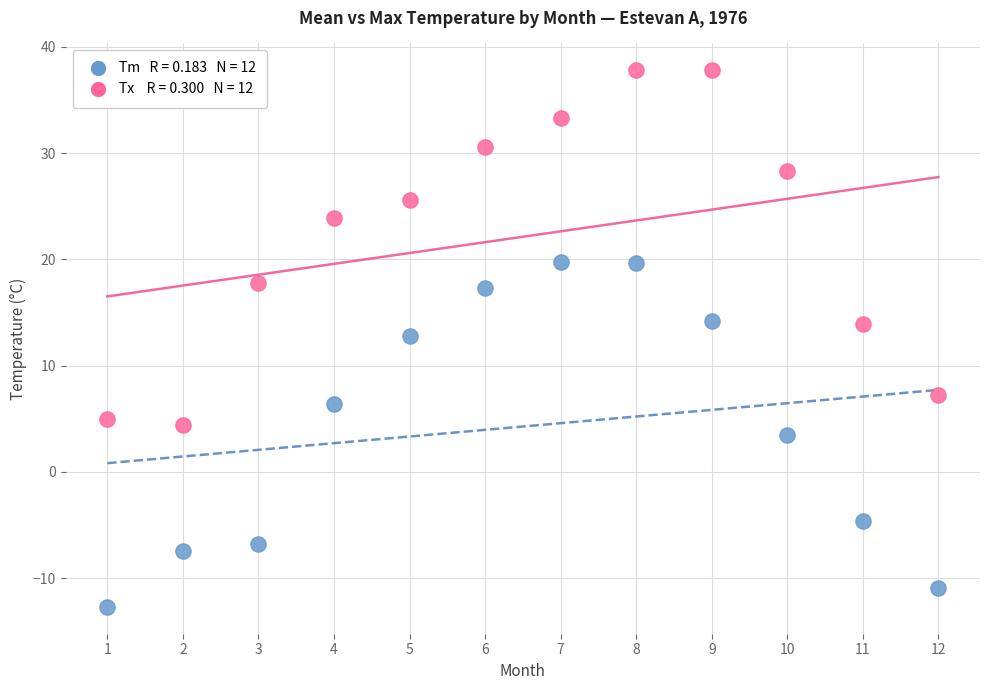

Across all series, what Y value is closest to 12?

12.8